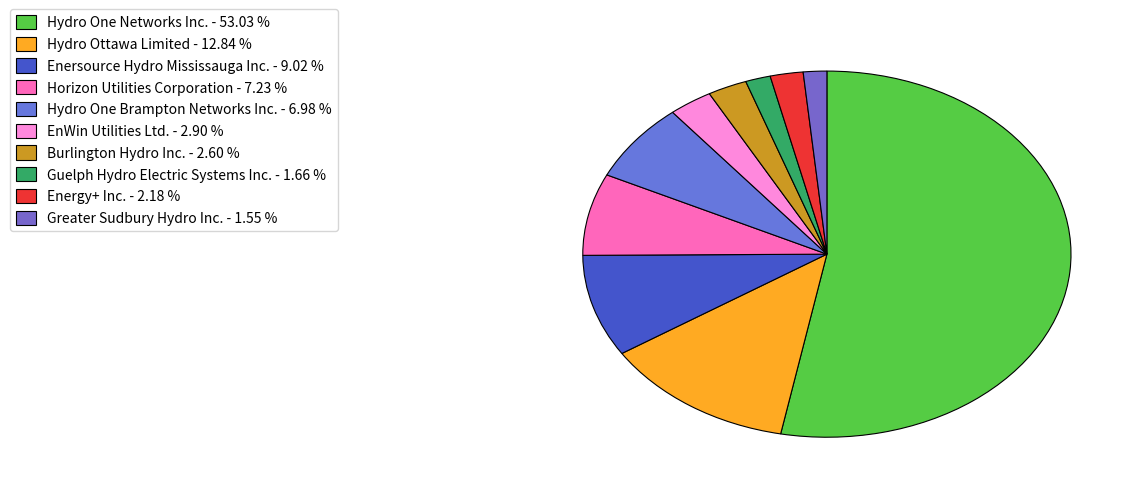

Which slice is the largest?

Hydro One Networks Inc.